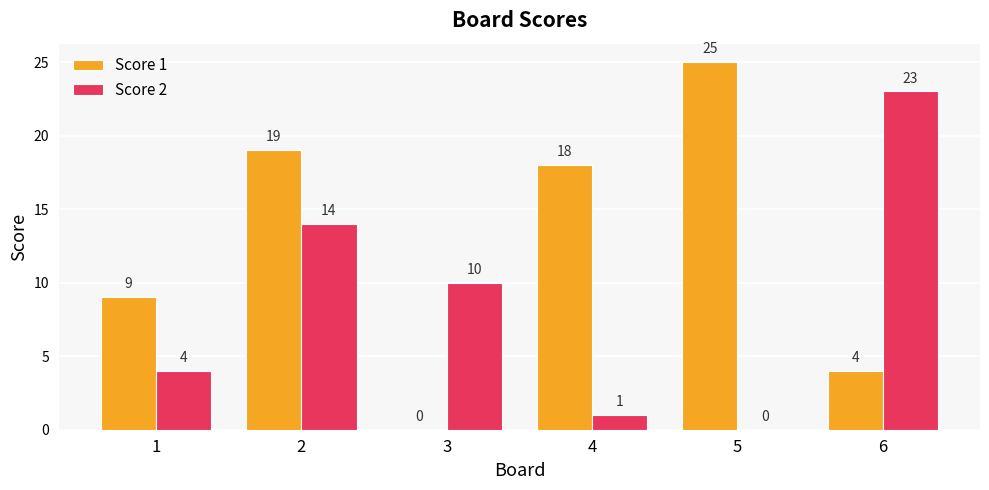

How many distinct data groups are displayed?

2